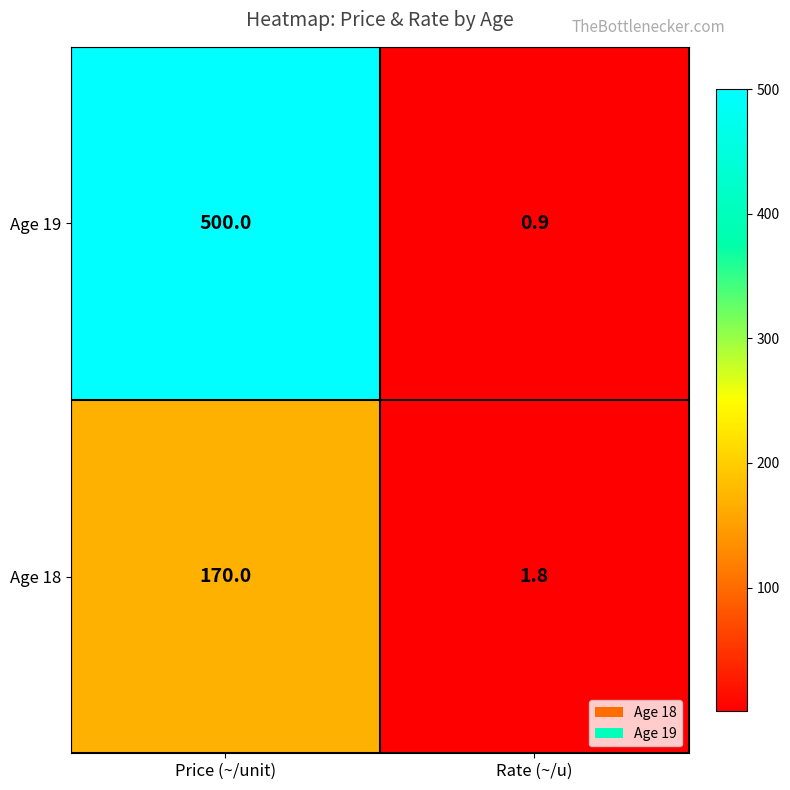

What is the minimum value shown in the chart?

0.9